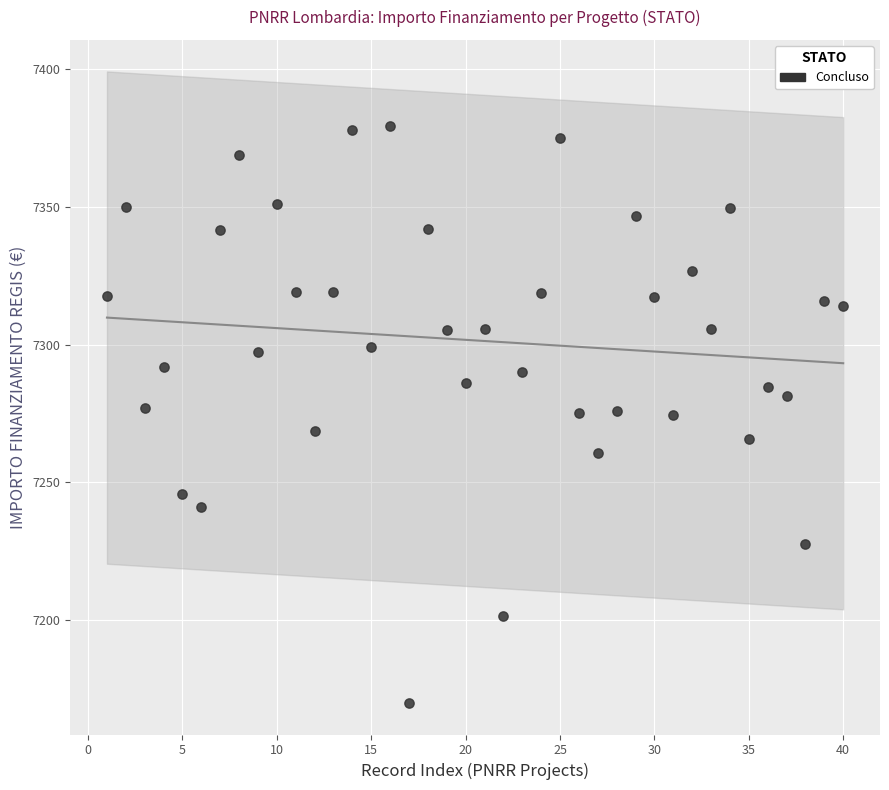

What is the range of X values (max minus min)?

39.0